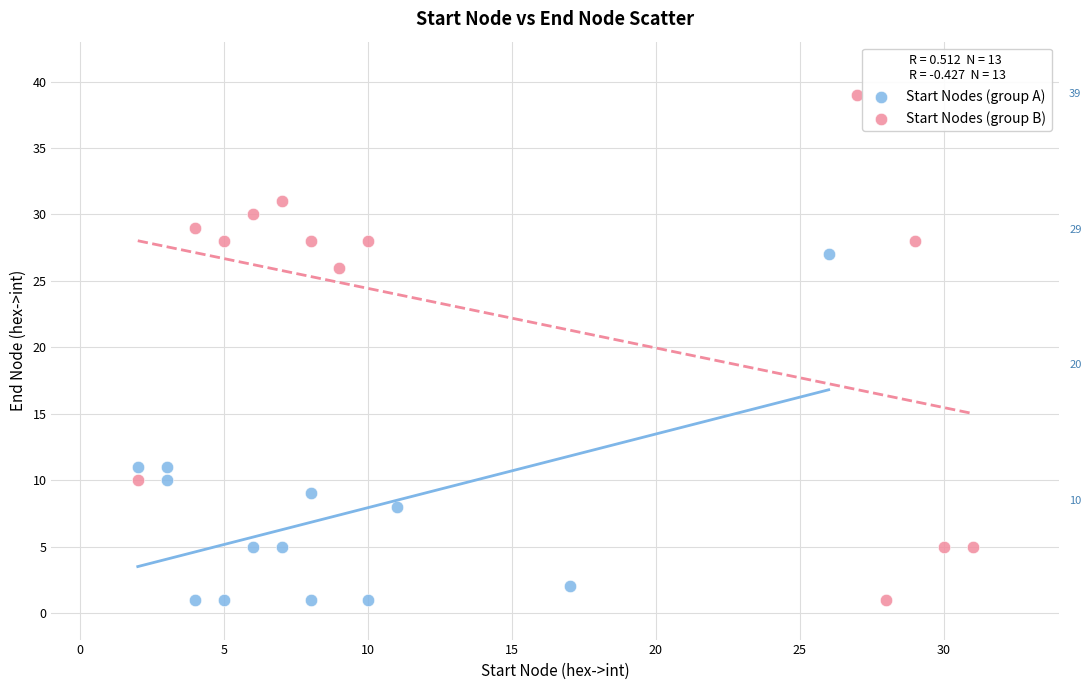

Which series has the widest spread of Y values?

Start Nodes (group B)